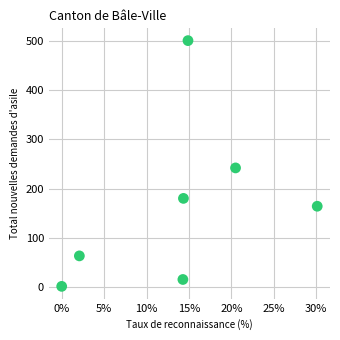

What Y value in the scatter plot is closest to 251?

242